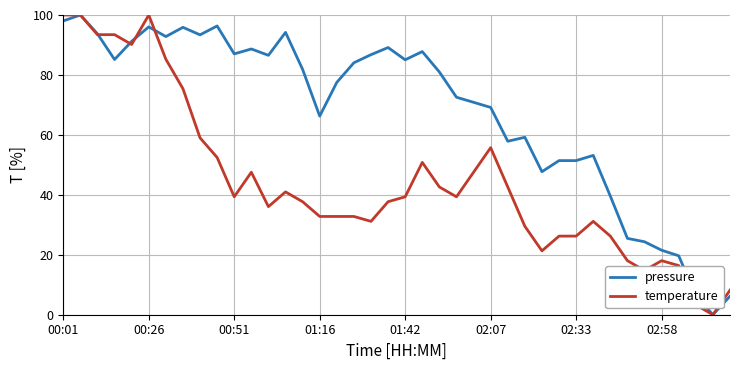

List the series in order of their overall mean, highest first.

pressure, temperature